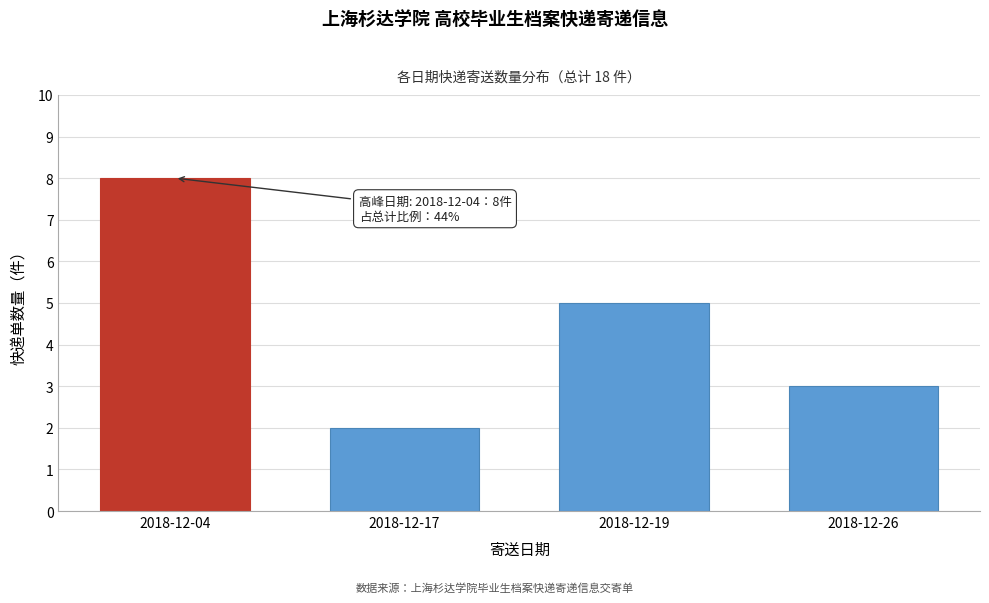

Reading left to right, list all the values displayed in this chart.

8	2	5	3